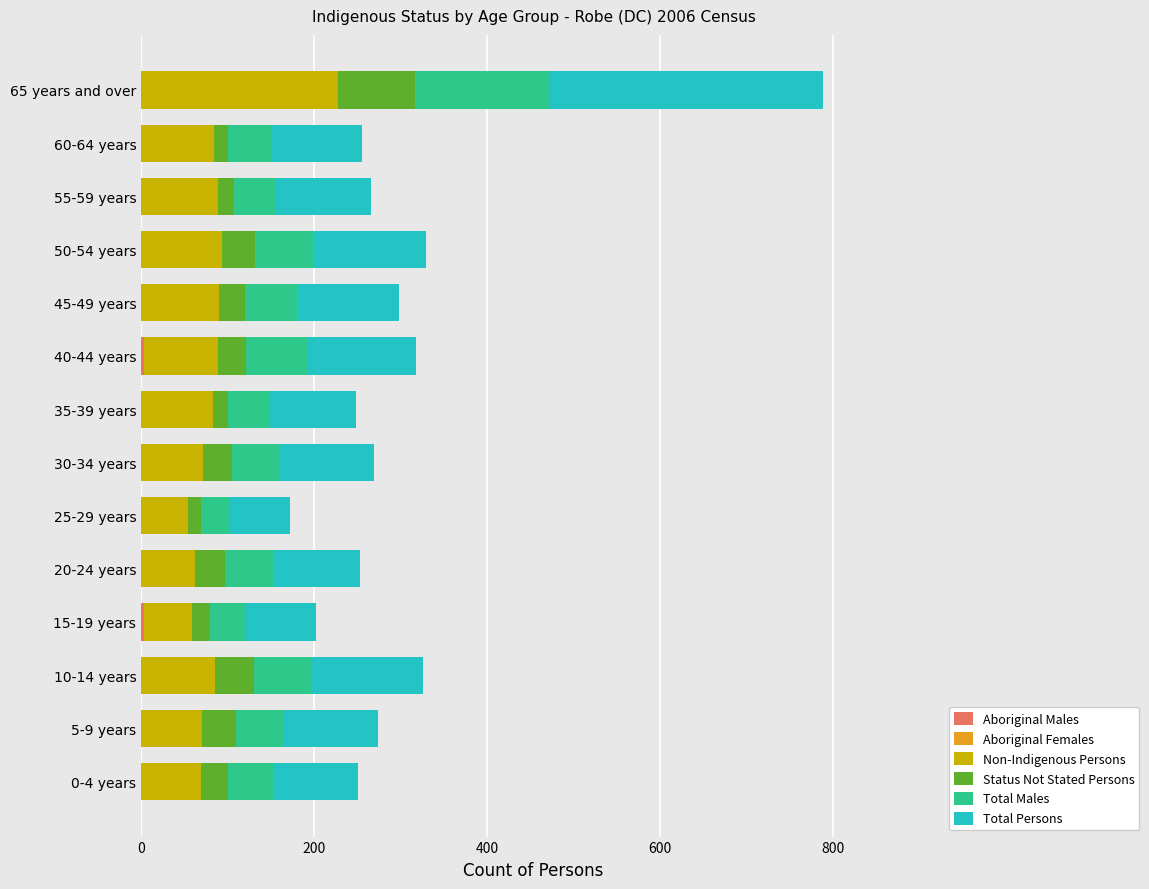

At which category is the sum across all series the highest?

65 years and over